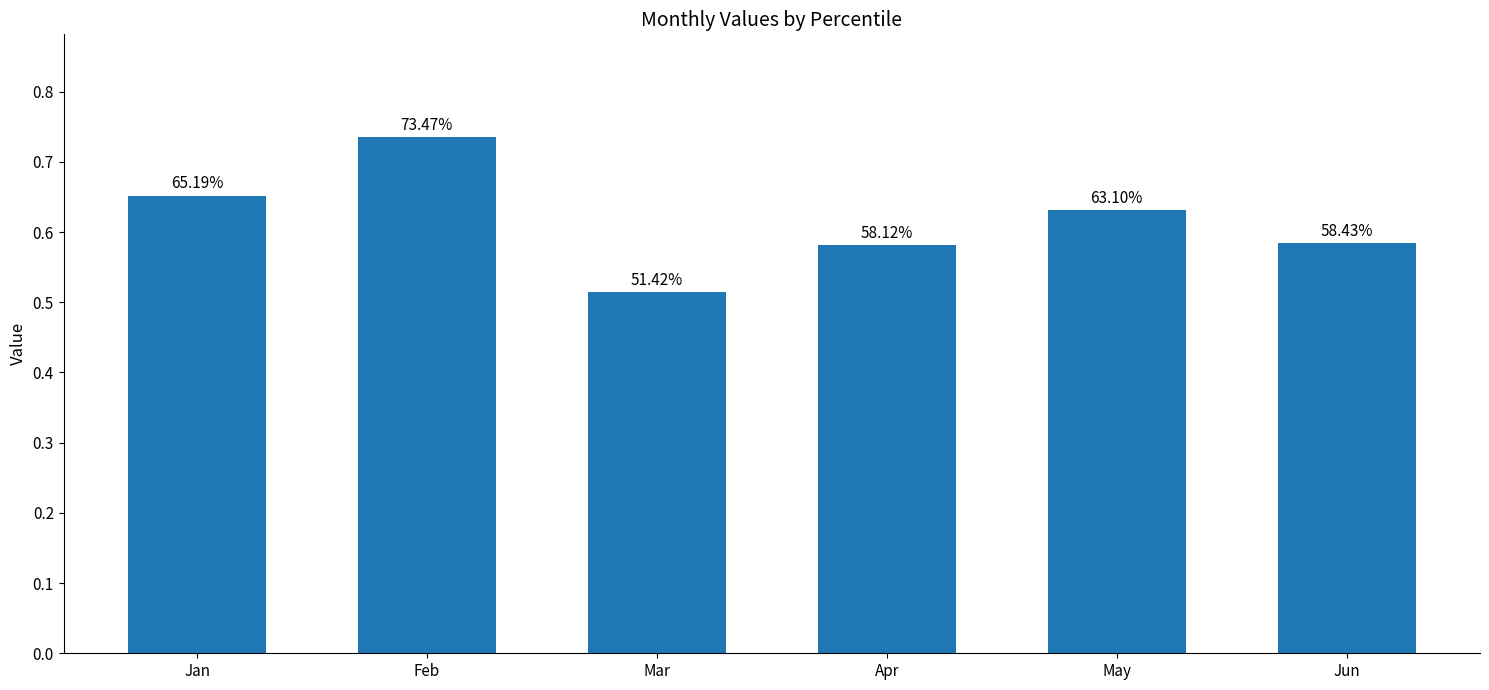

What is the maximum value shown in the chart?

0.7